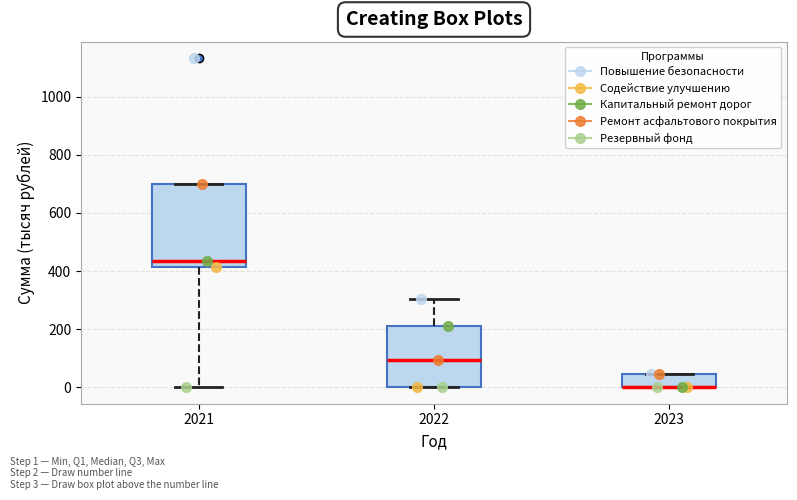

Reading left to right, read every box against the y-axis: the position of its median line, the range the box covers, and the ends of its whiskers. The values are not printed on the chart, so give them approximately, as read against the axis.

2021: median 440, box 420 to 700, whiskers 0 to 700
2022: median 100, box 0 to 220, whiskers 0 to 300
2023: median 0 (drawn on the box's lower edge), box 0 to 40, whiskers 0 to 40